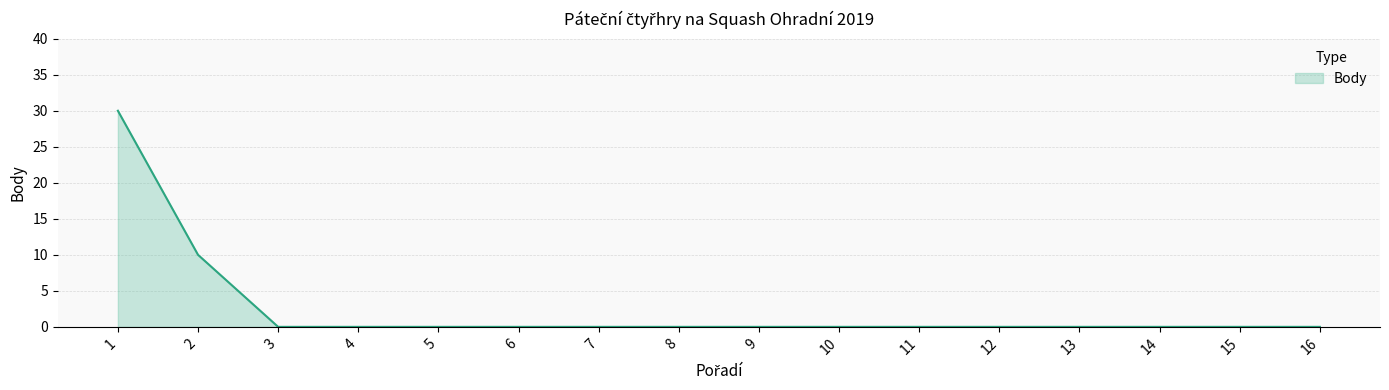

What is the difference between the maximum and minimum values?

30